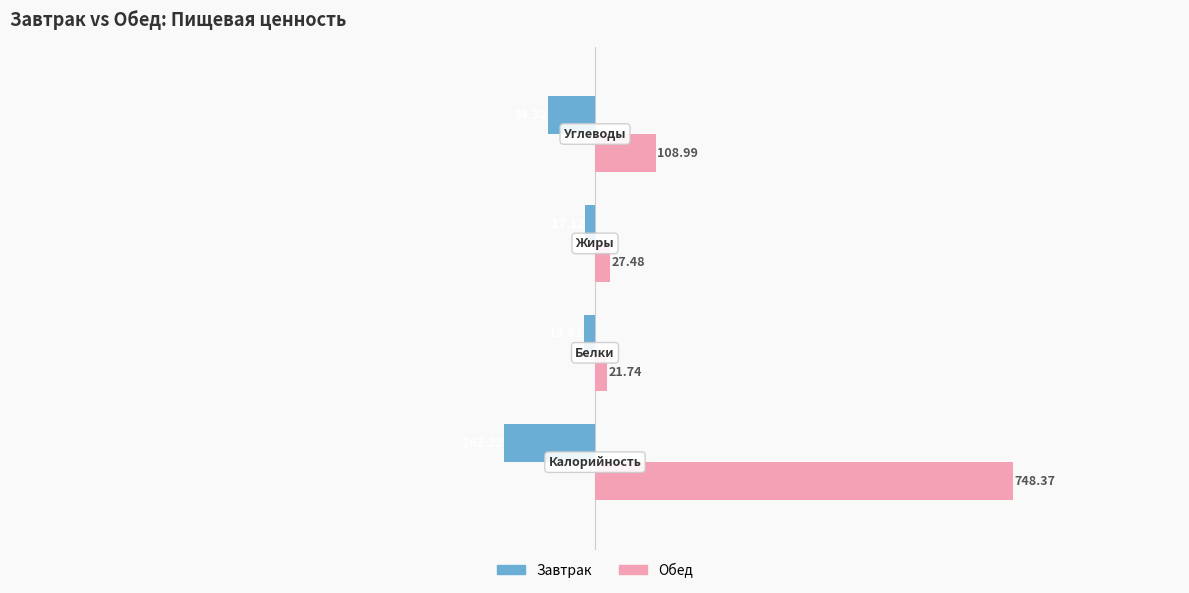

At how many categories does at least one series exceed 62?

2